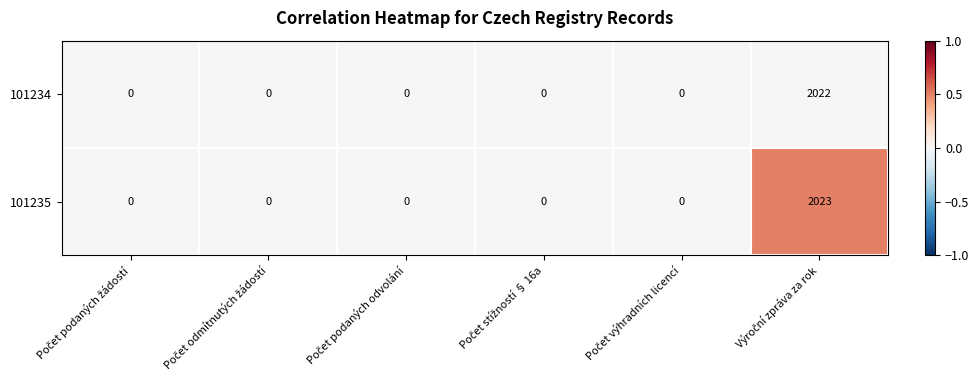

List the series in order of their overall mean, lowest first.

101234, 101235